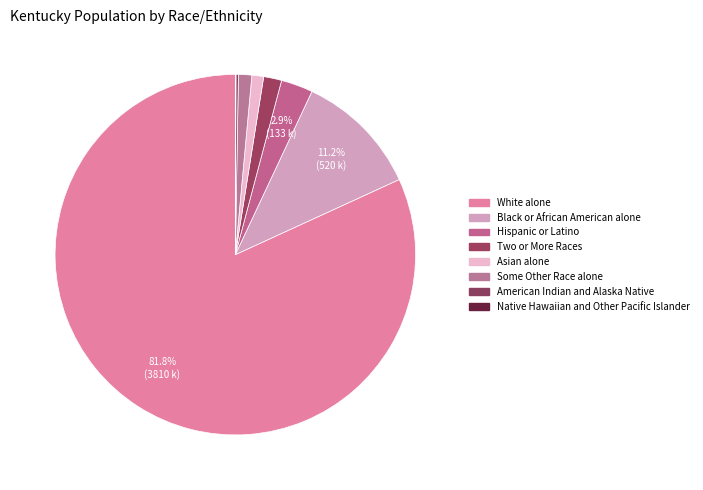

To the nearest percent, what is the combined percentage of Black or African American alone and Native Hawaiian and Other Pacific Islander?

11%